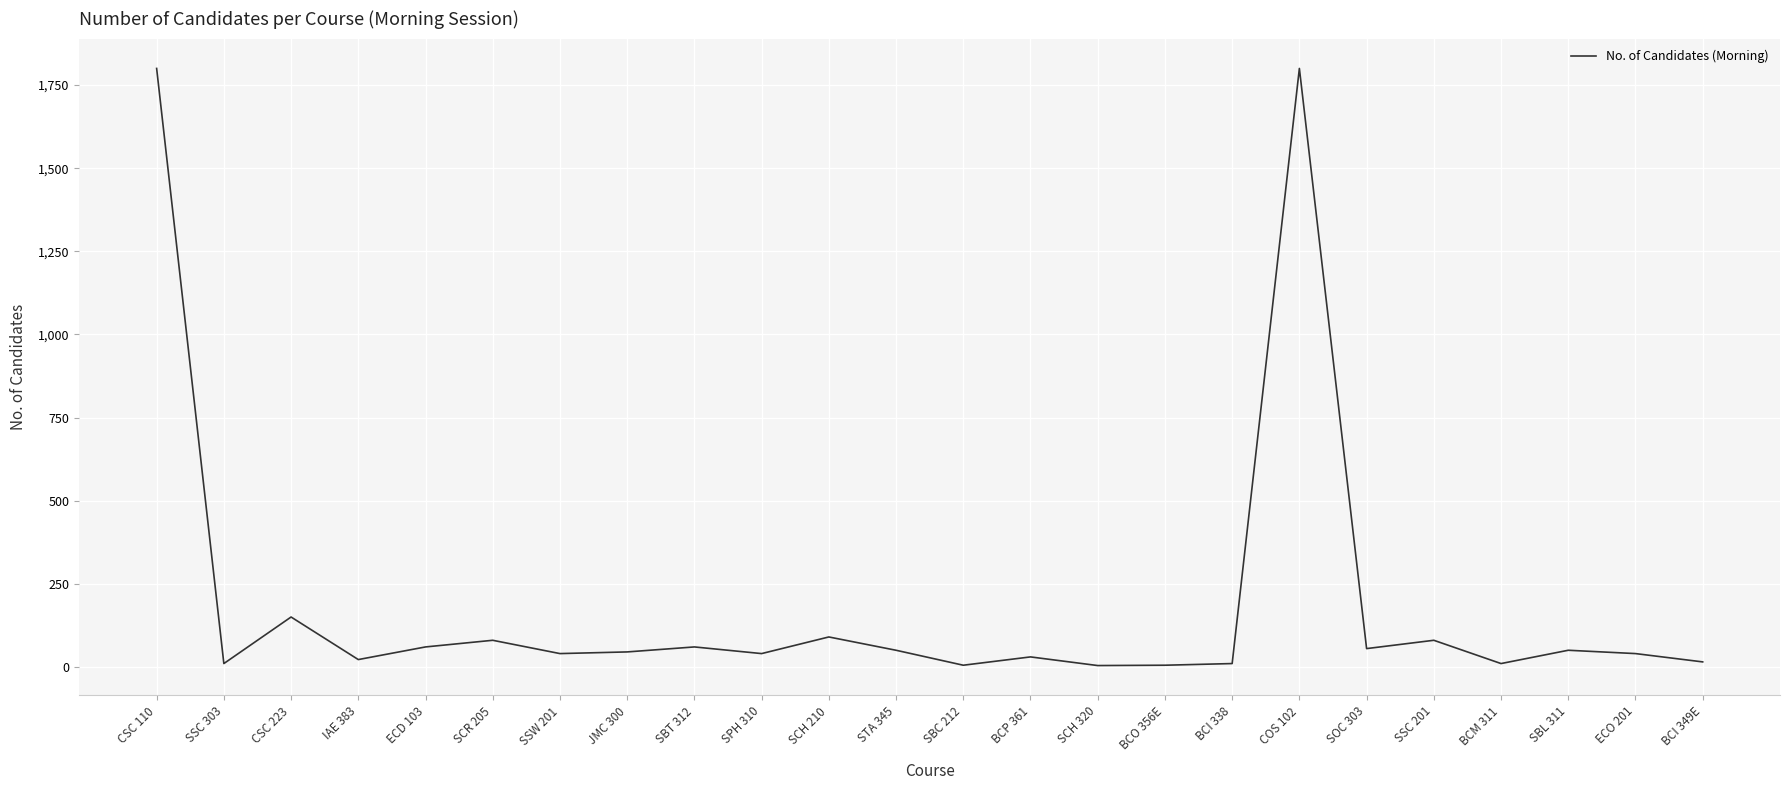

What is the maximum value shown in the chart?

1800